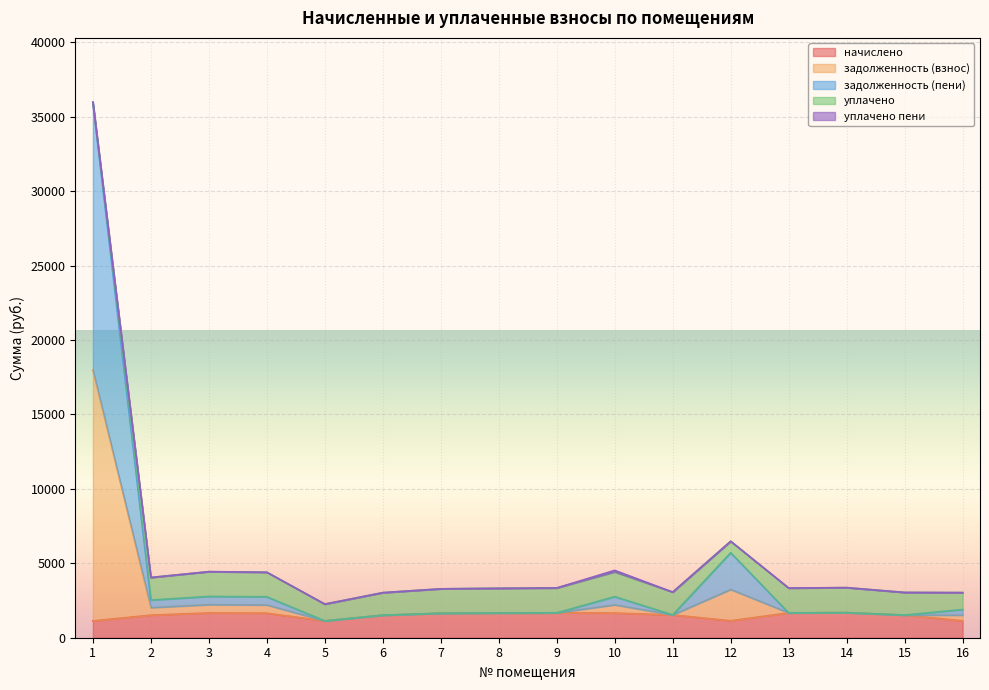

At which label does начислено reach its peak?

14